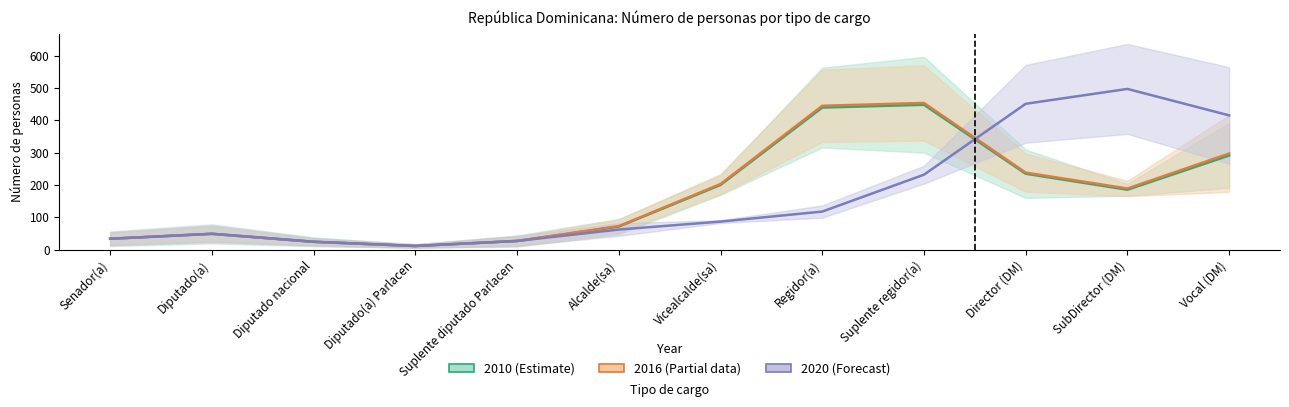

What is the difference between the second highest and minimum values in the Hombres 2016 series?

433.6